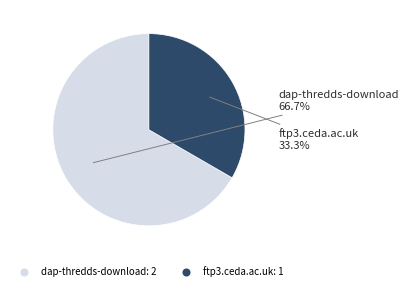

To the nearest percent, what is the average slice percentage?

50%